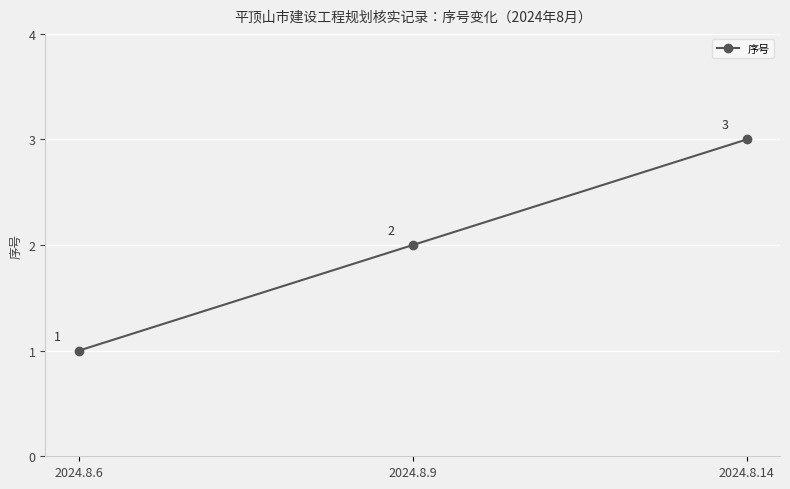

What is the greatest value displayed?

3